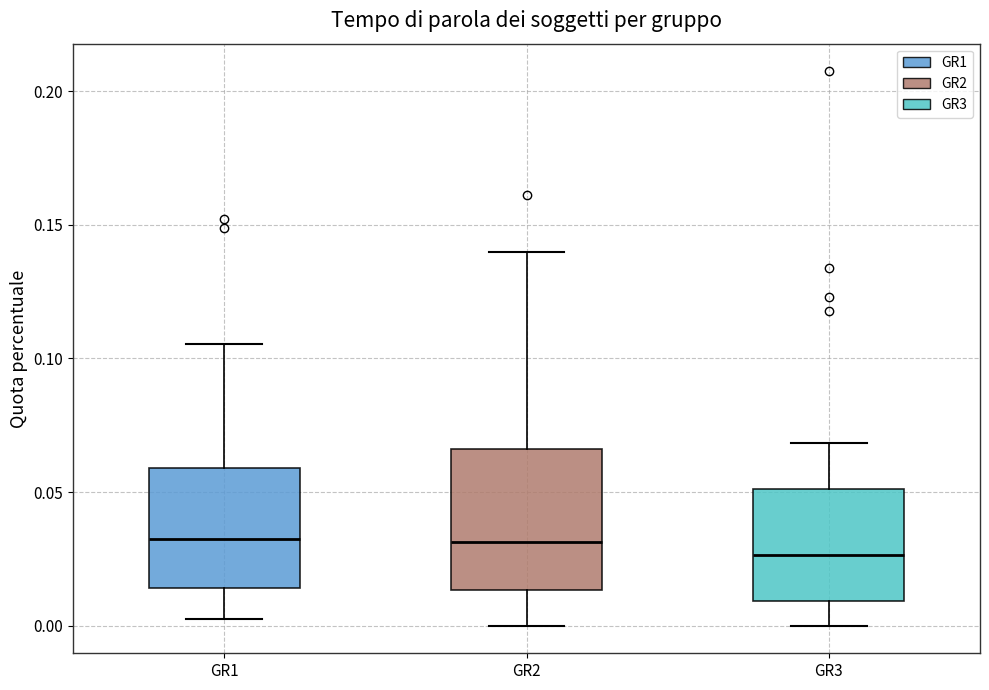

Reading left to right, read every box against the y-axis: the position of its median line, the range the box covers, and the ends of its whiskers. The values are not printed on the chart, so give them approximately, as read against the axis.

GR1: median 0.030, box 0.015 to 0.060, whiskers 0.000 to 0.105
GR2: median 0.030, box 0.015 to 0.065, whiskers 0.000 to 0.140
GR3: median 0.025, box 0.010 to 0.050, whiskers 0.000 to 0.070